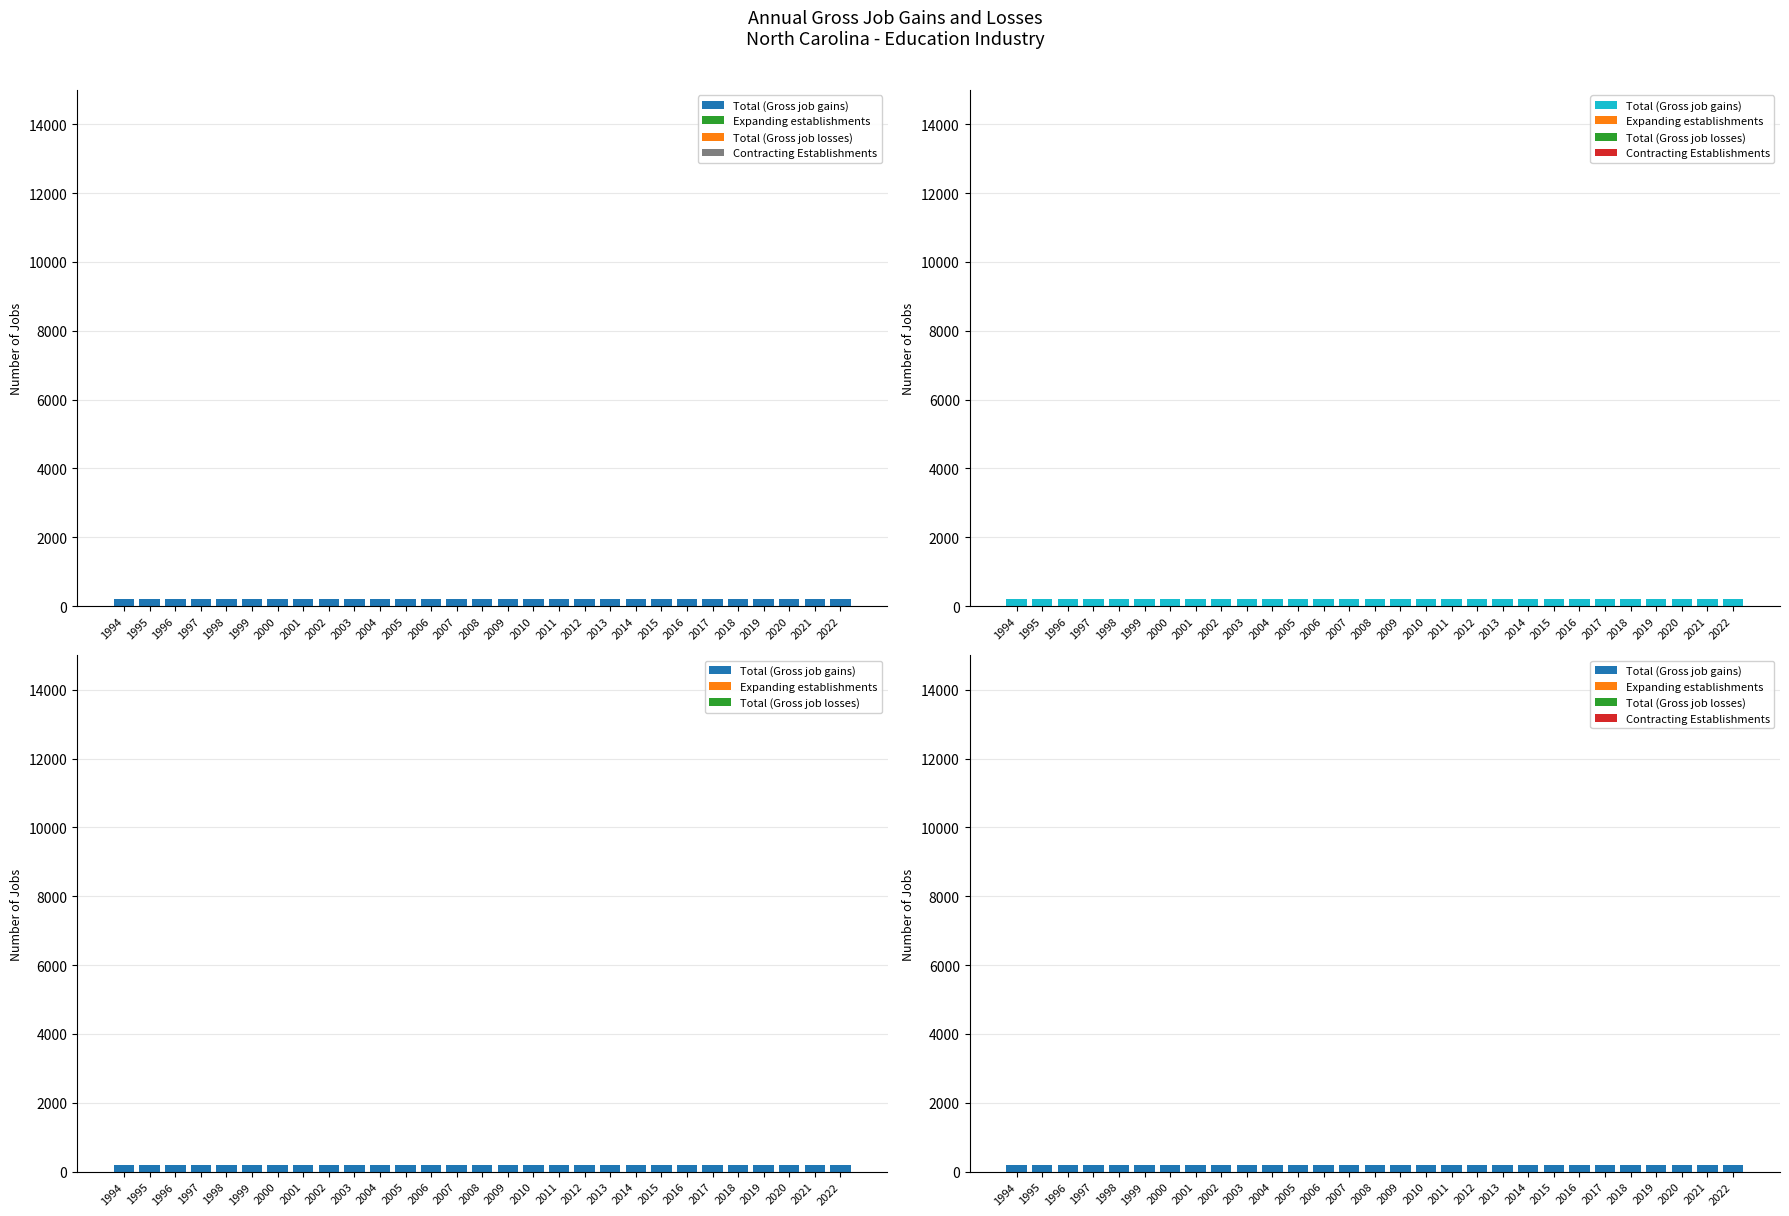

Which series changed the most between 2009 and 2017?

Total (Gross job gains)